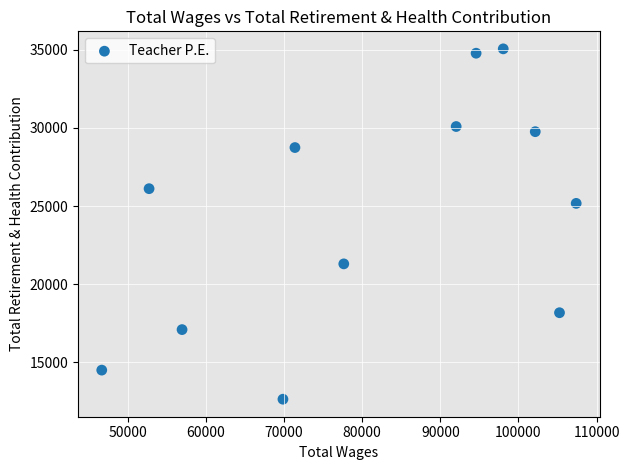

What Y value in the scatter plot is closest to 23851?

25174